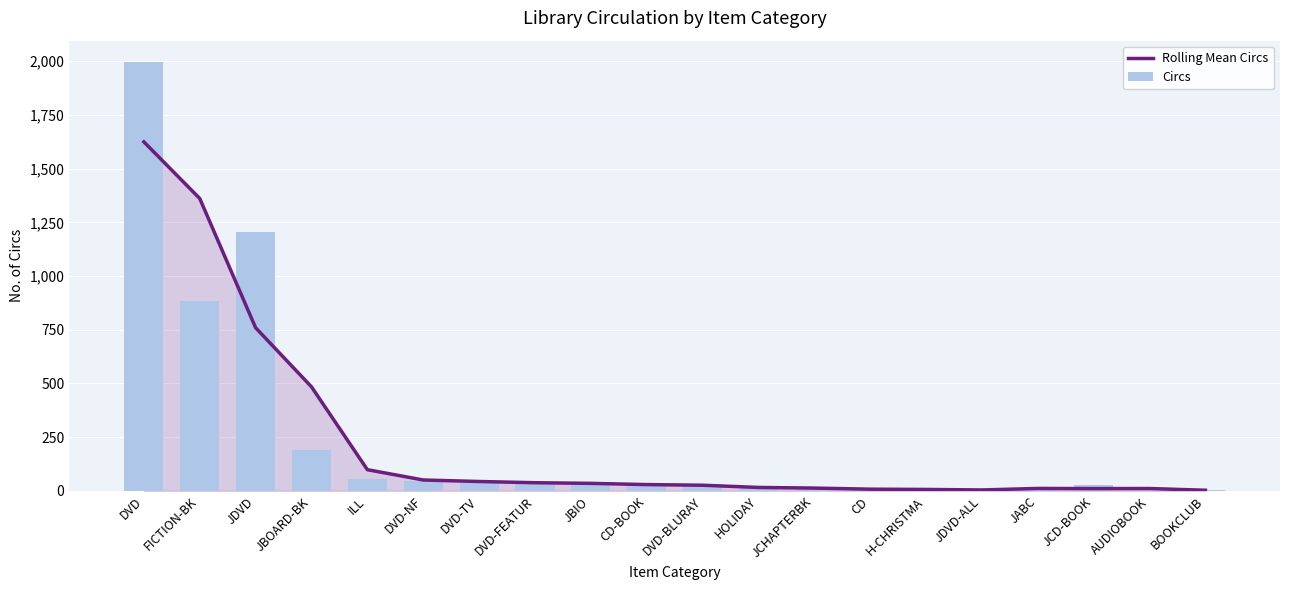

What is the smallest value displayed?

1.0